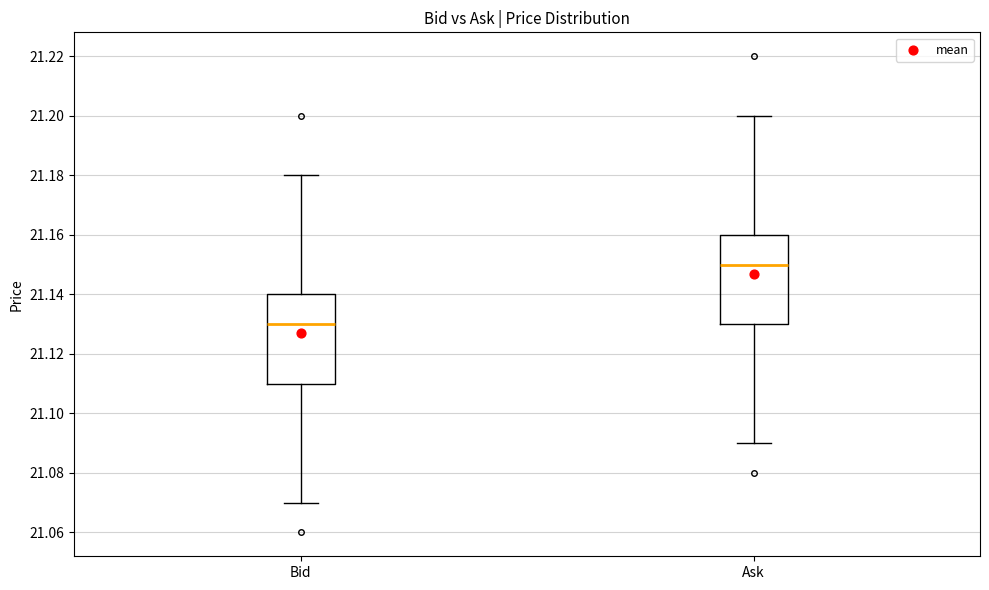

Which box has the lowest median line?

Bid